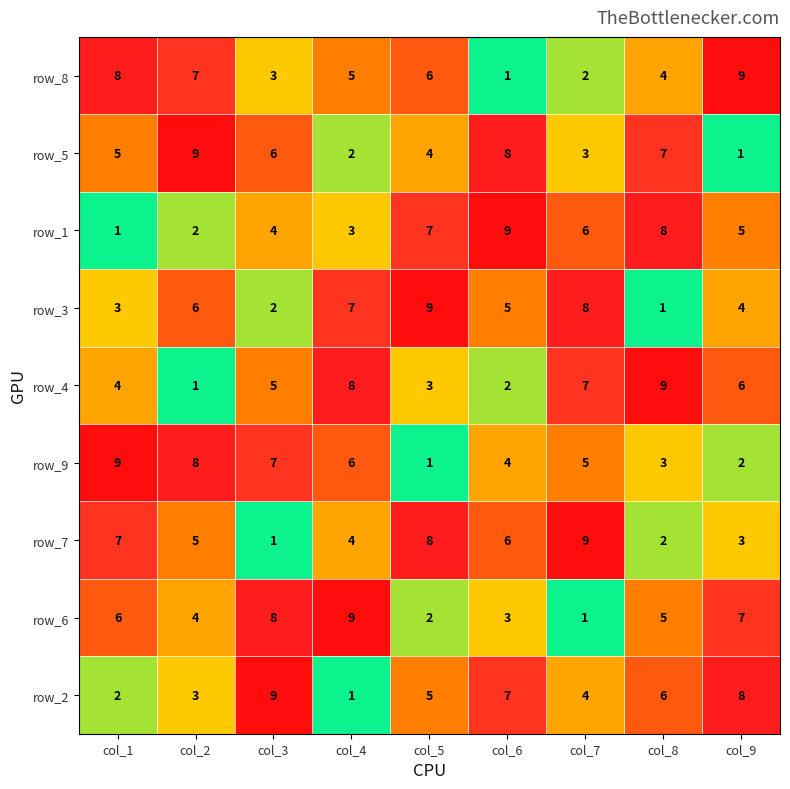

Is the value of row_4 at col_6 greater than the value of row_5 at col_1?

No